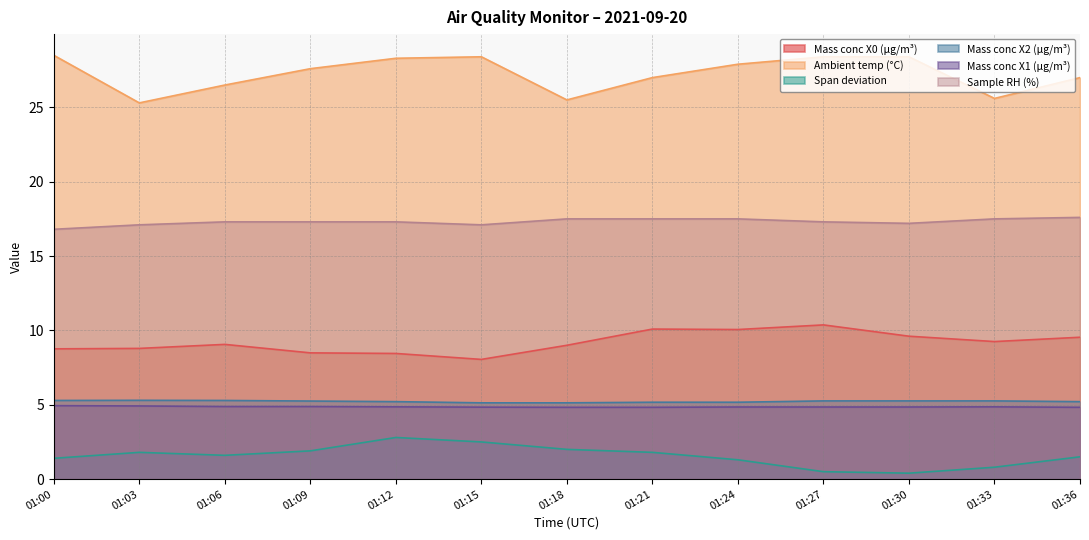

True or false: Mass conc X1 (μg/m³) and Ambient temp (°C) intersect in this chart.

False